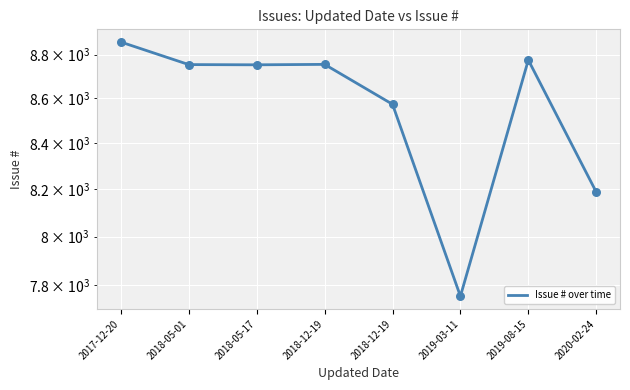

Between 2018-12-19 and 2019-03-11, which is larger?

2018-12-19